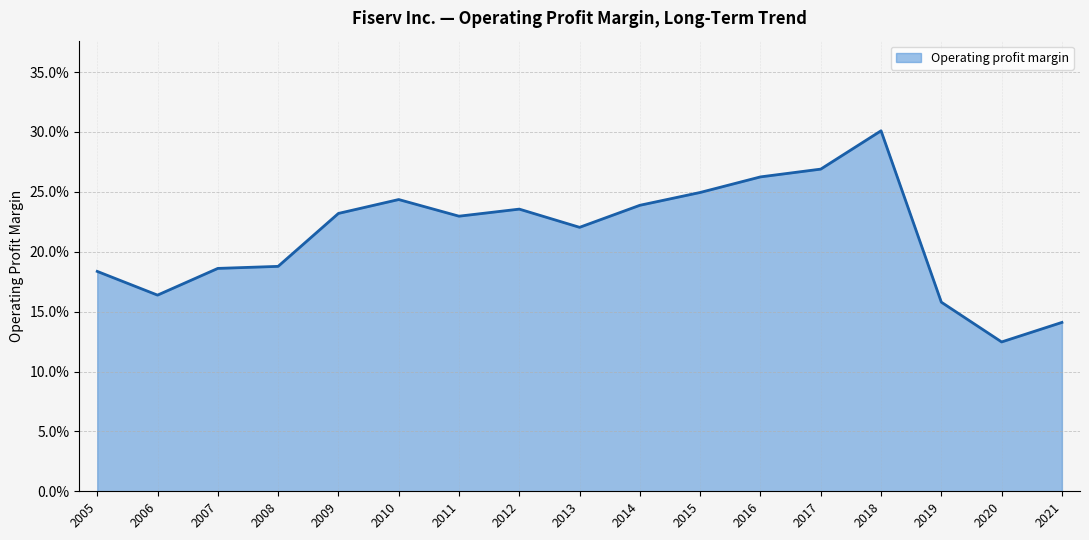

What is the value of the 6th point from the left?

0.2